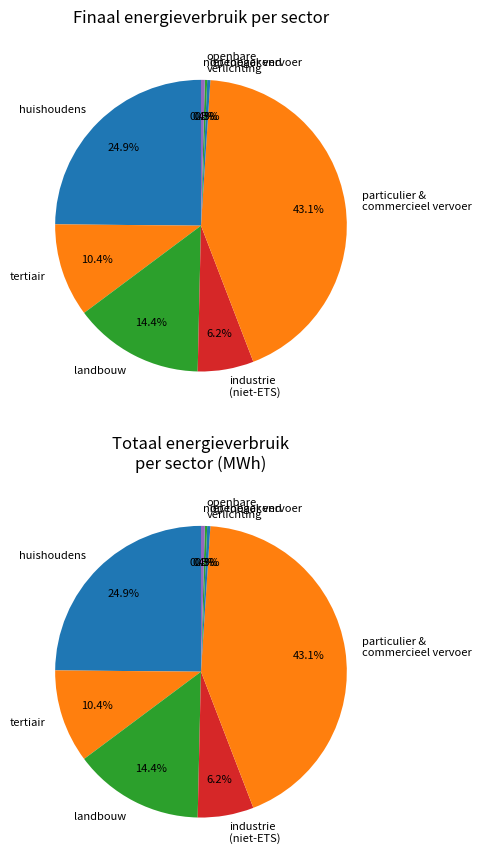

Which category has the biggest portion of the pie?

particulier en commercieel vervoer